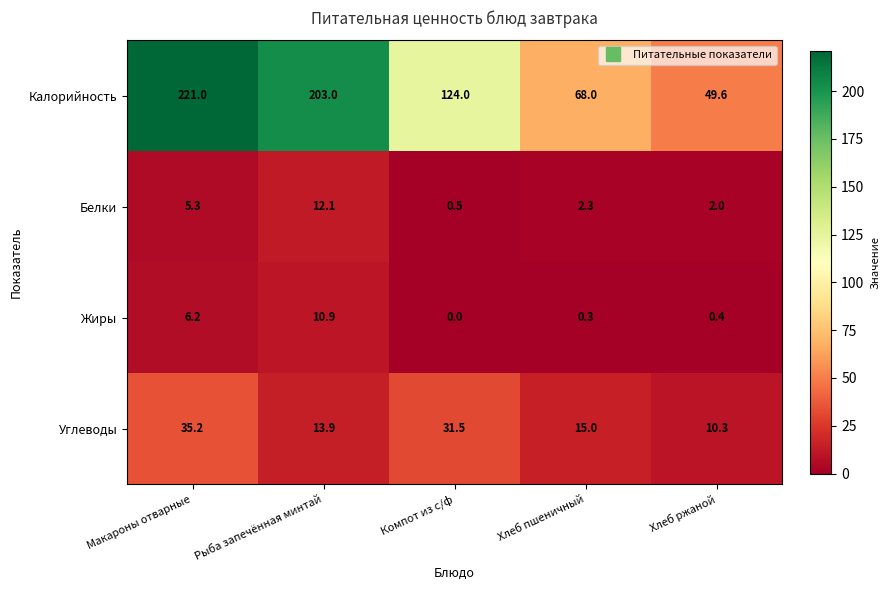

What is the difference between the maximum and minimum values in the Калорийность series?

171.4